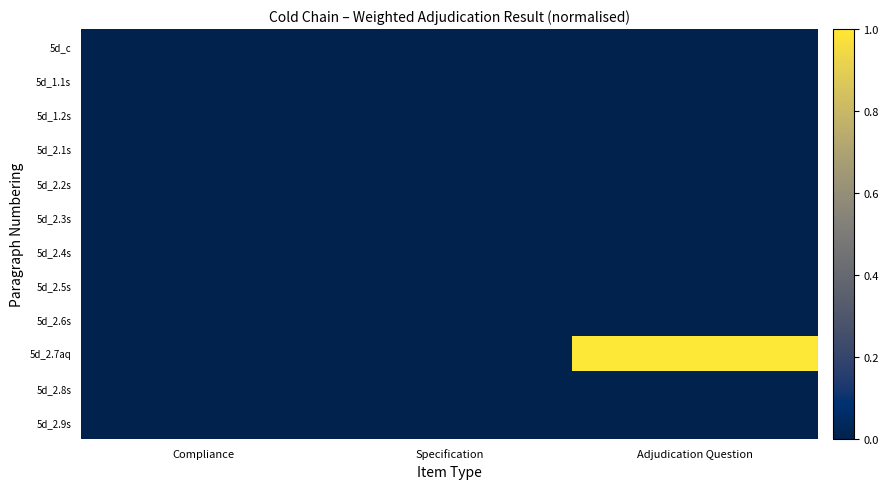

Reading left to right, transcribe all the data shown in this chart.

5d_c: Compliance=0	Specification=0	Adjudication Question=0
5d_1.1s: Compliance=0	Specification=0	Adjudication Question=0
5d_1.2s: Compliance=0	Specification=0	Adjudication Question=0
5d_2.1s: Compliance=0	Specification=0	Adjudication Question=0
5d_2.2s: Compliance=0	Specification=0	Adjudication Question=0
5d_2.3s: Compliance=0	Specification=0	Adjudication Question=0
5d_2.4s: Compliance=0	Specification=0	Adjudication Question=0
5d_2.5s: Compliance=0	Specification=0	Adjudication Question=0
5d_2.6s: Compliance=0	Specification=0	Adjudication Question=0
5d_2.7aq: Compliance=0	Specification=0	Adjudication Question=1
5d_2.8s: Compliance=0	Specification=0	Adjudication Question=0
5d_2.9s: Compliance=0	Specification=0	Adjudication Question=0